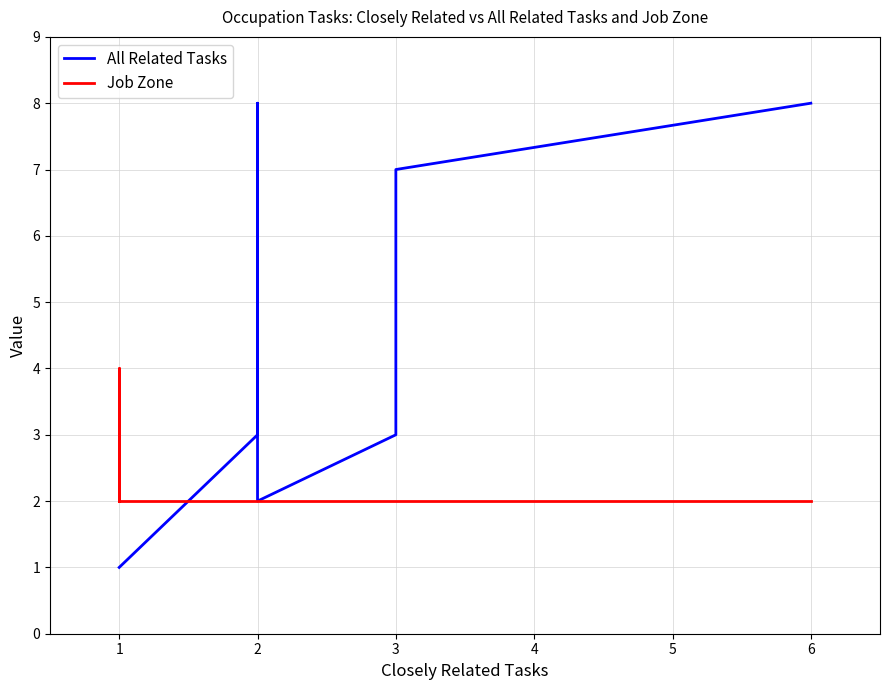

At 2, list the series in order from smallest to largest.

Job Zone, All Related Tasks